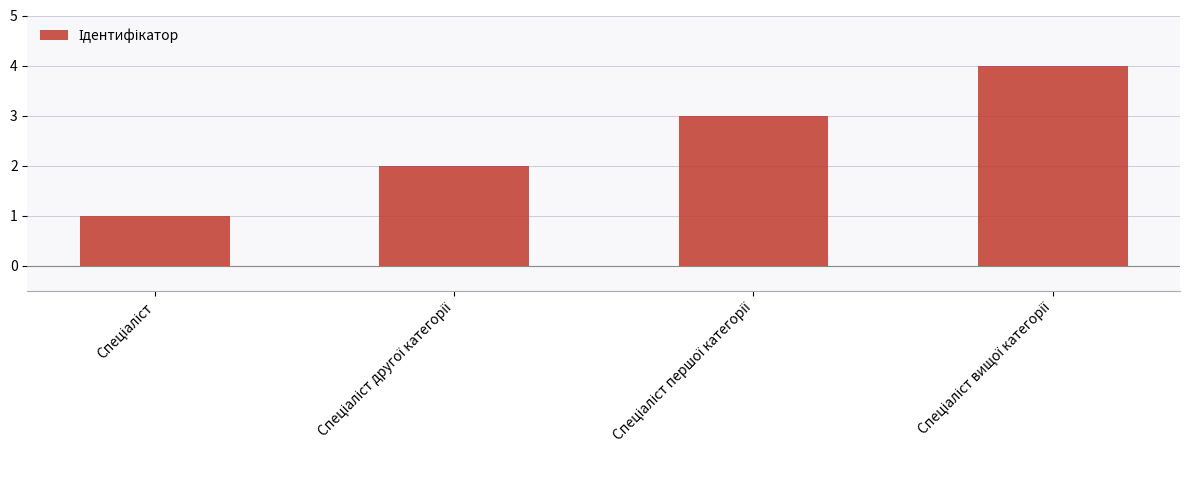

Reading left to right, what are all the values shown in this chart?

1	2	3	4